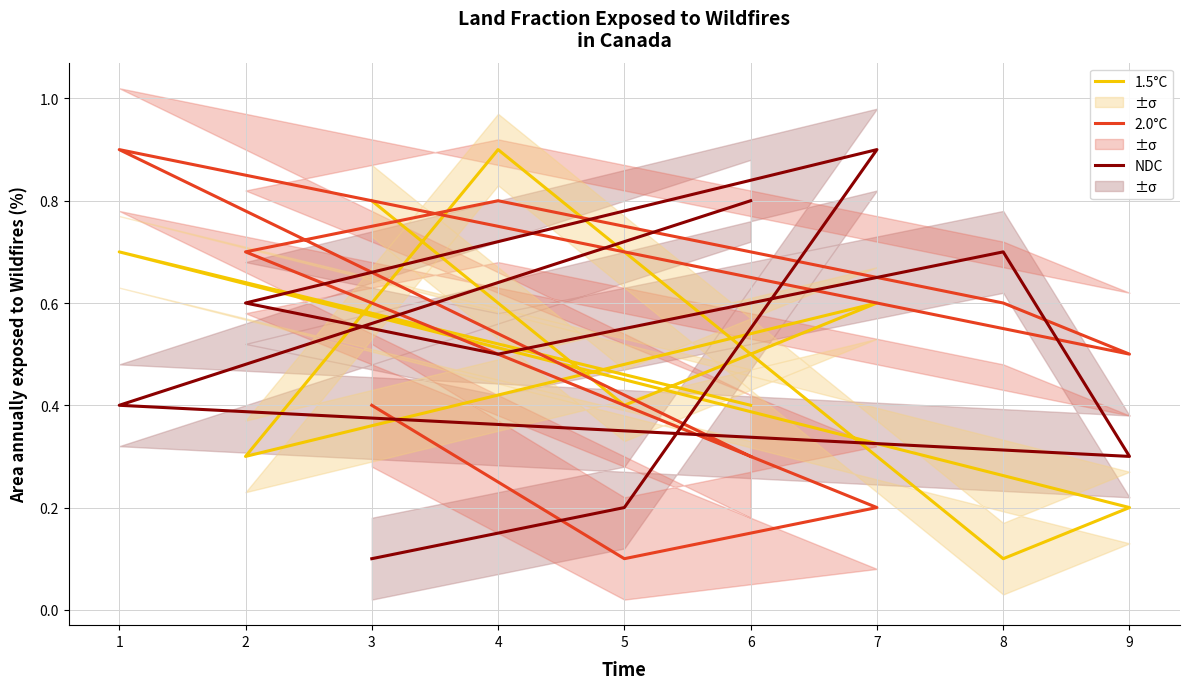

Rank the series at 7 from highest to lowest value.

NDC, 1.5°C, 2.0°C